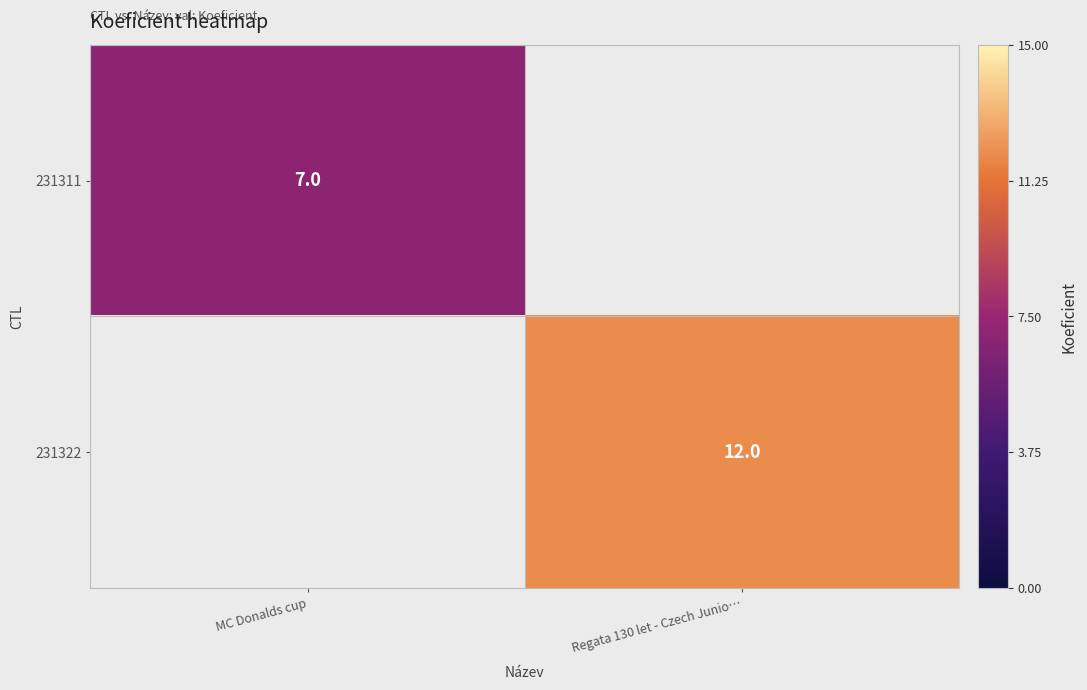

True or false: 231311 has a value of 7 at MC Donalds cup.

True